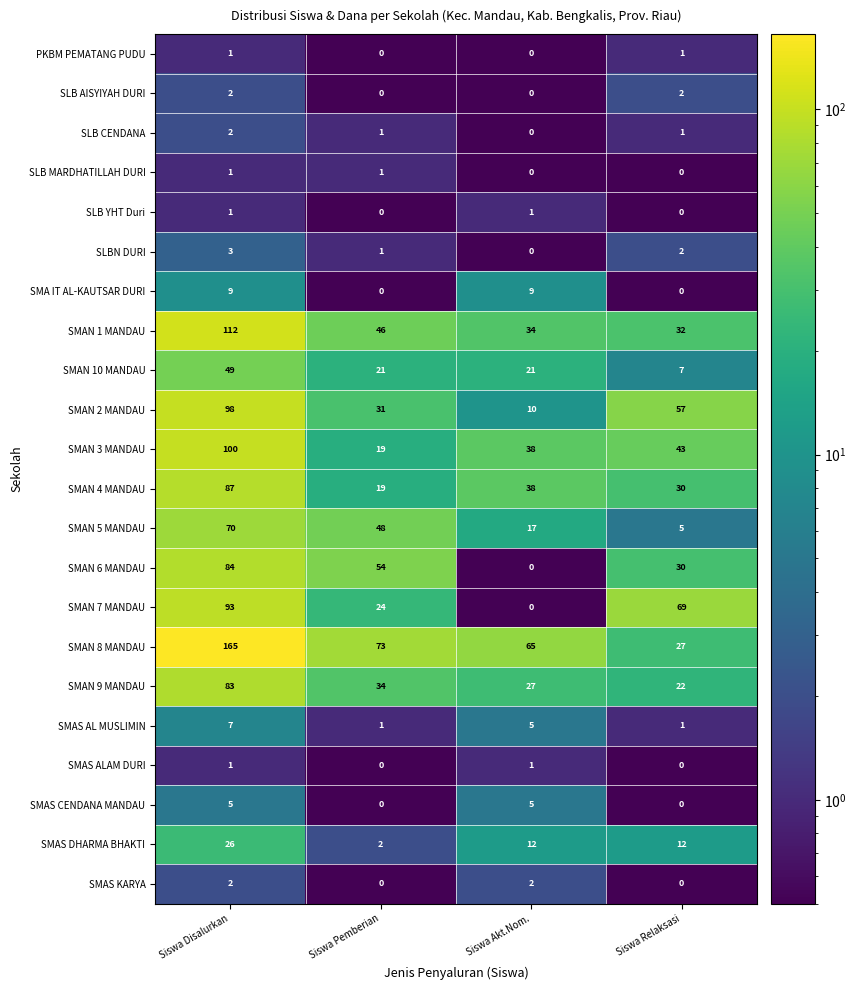

The SLBN DURI series shows 3 at Siswa Relaksasi. True or false?

False